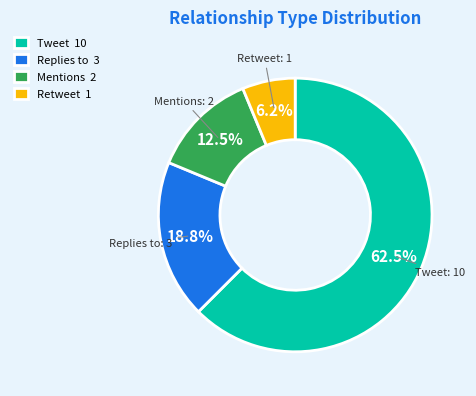

What percentage do Mentions 2 and Tweet 10 together represent?

75.0%